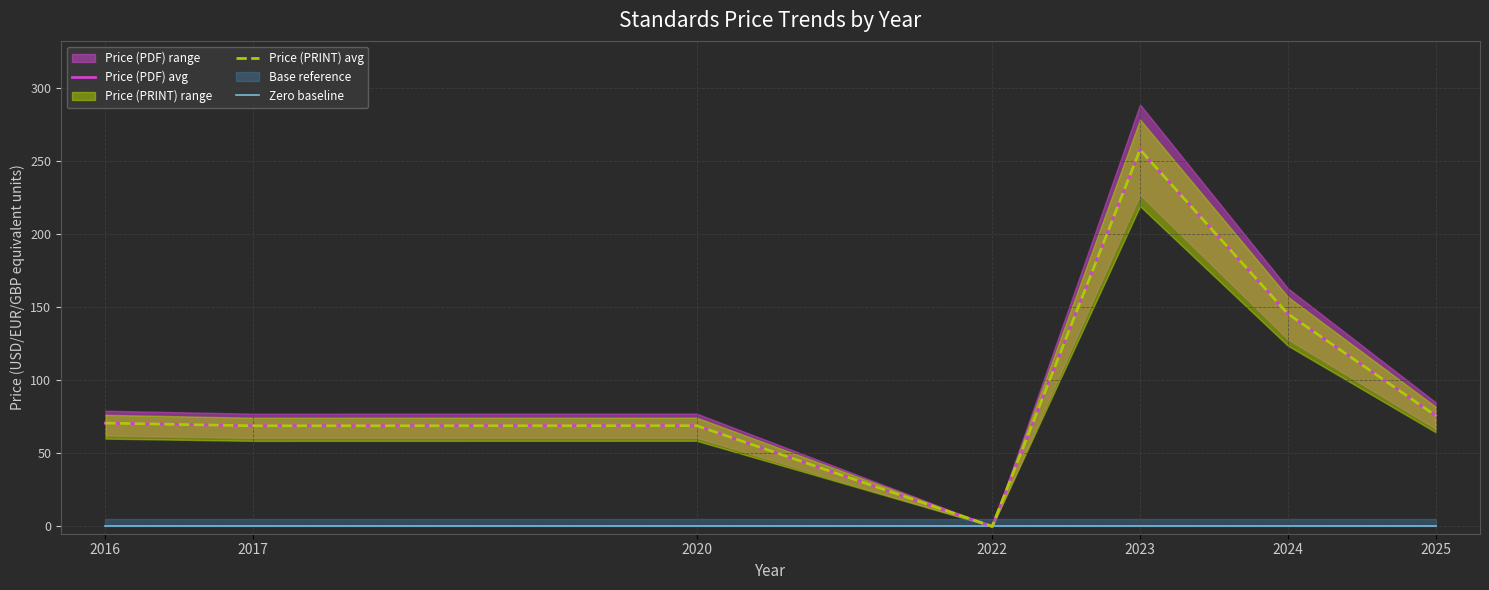

At how many categories does at least one series exceed 28?

6